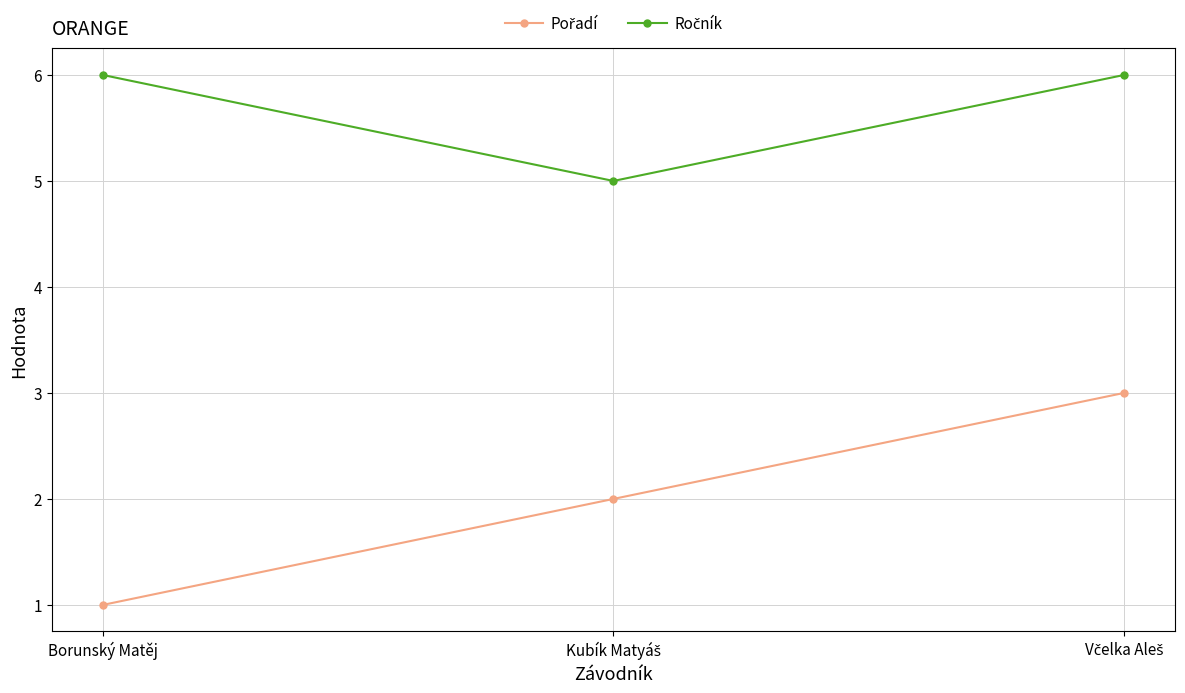

Count the number of data series in this chart.

2